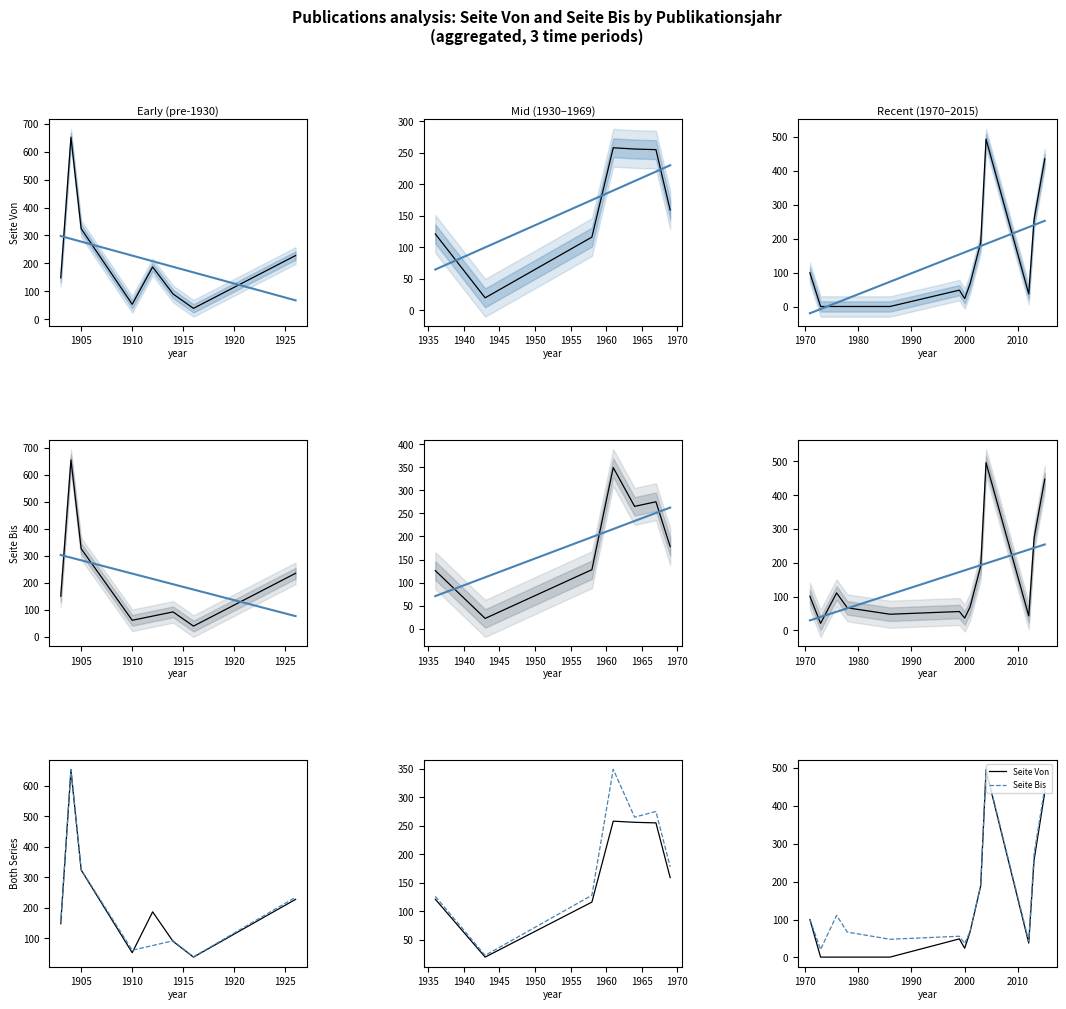

Which series contains the lowest Y value?

Seite Von